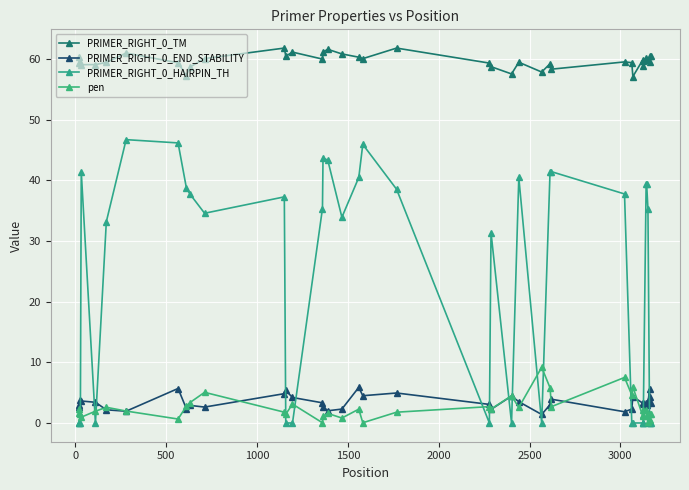

What is the average value of the pen series?

2.5